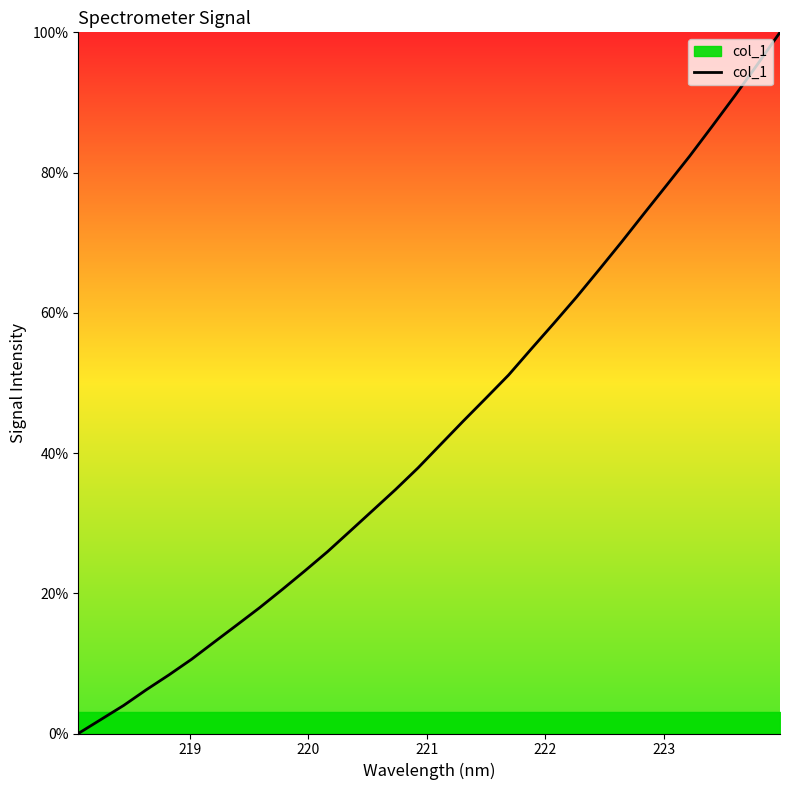

What is the difference between the second highest and minimum values?

95.4